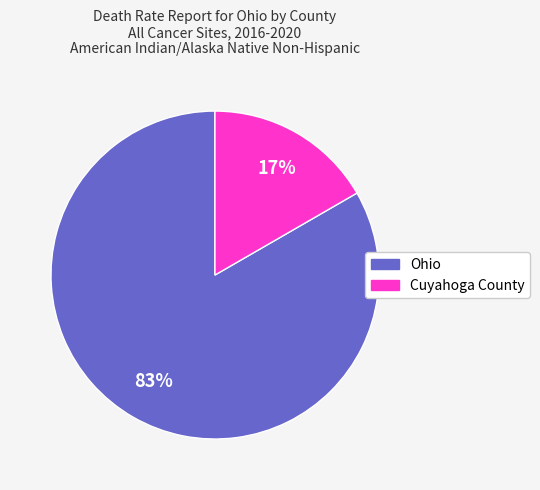

Does Cuyahoga County account for over 50% of the chart?

No